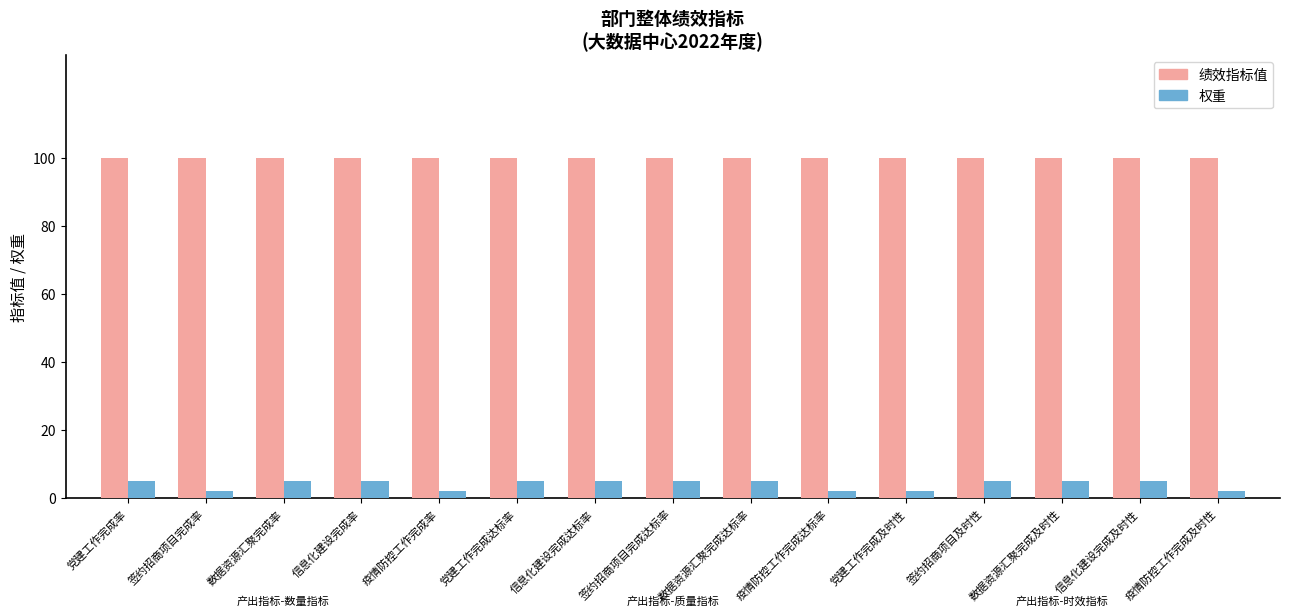

What is the total value across all series at 数据资源汇聚完成率?

105